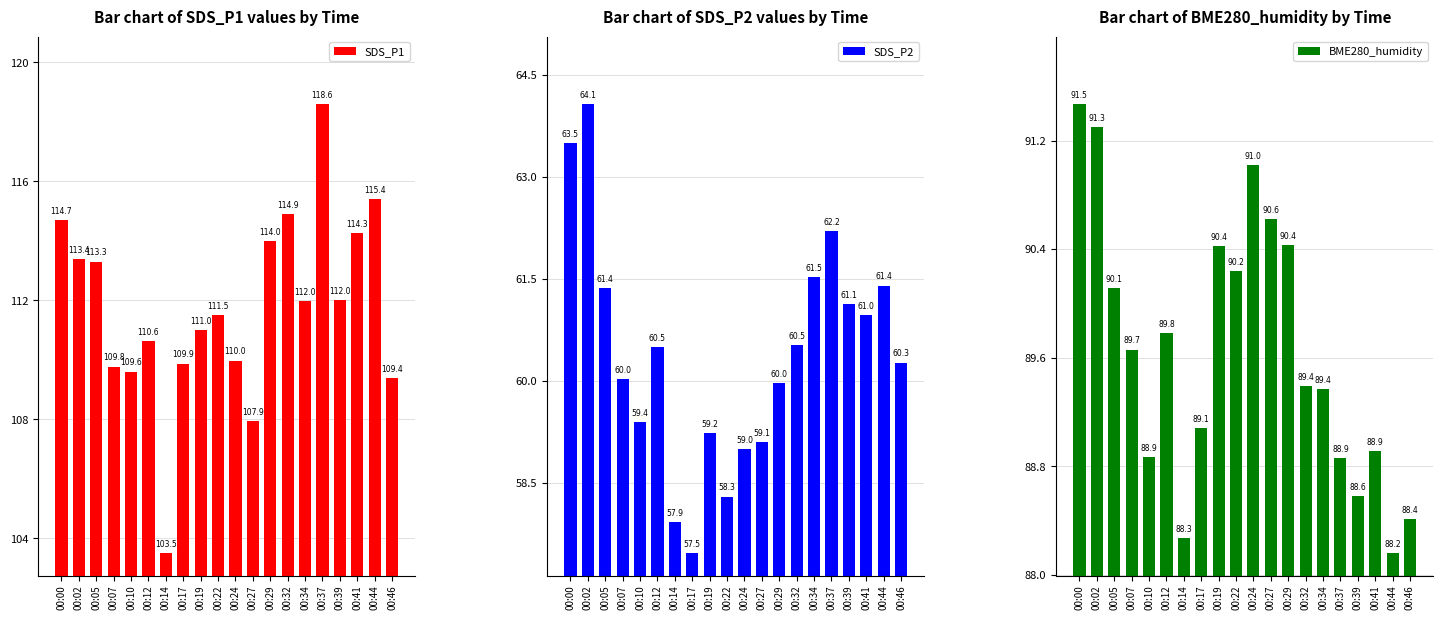

The value of SDS_P1 at 00:24 is 33.1. True or false?

False